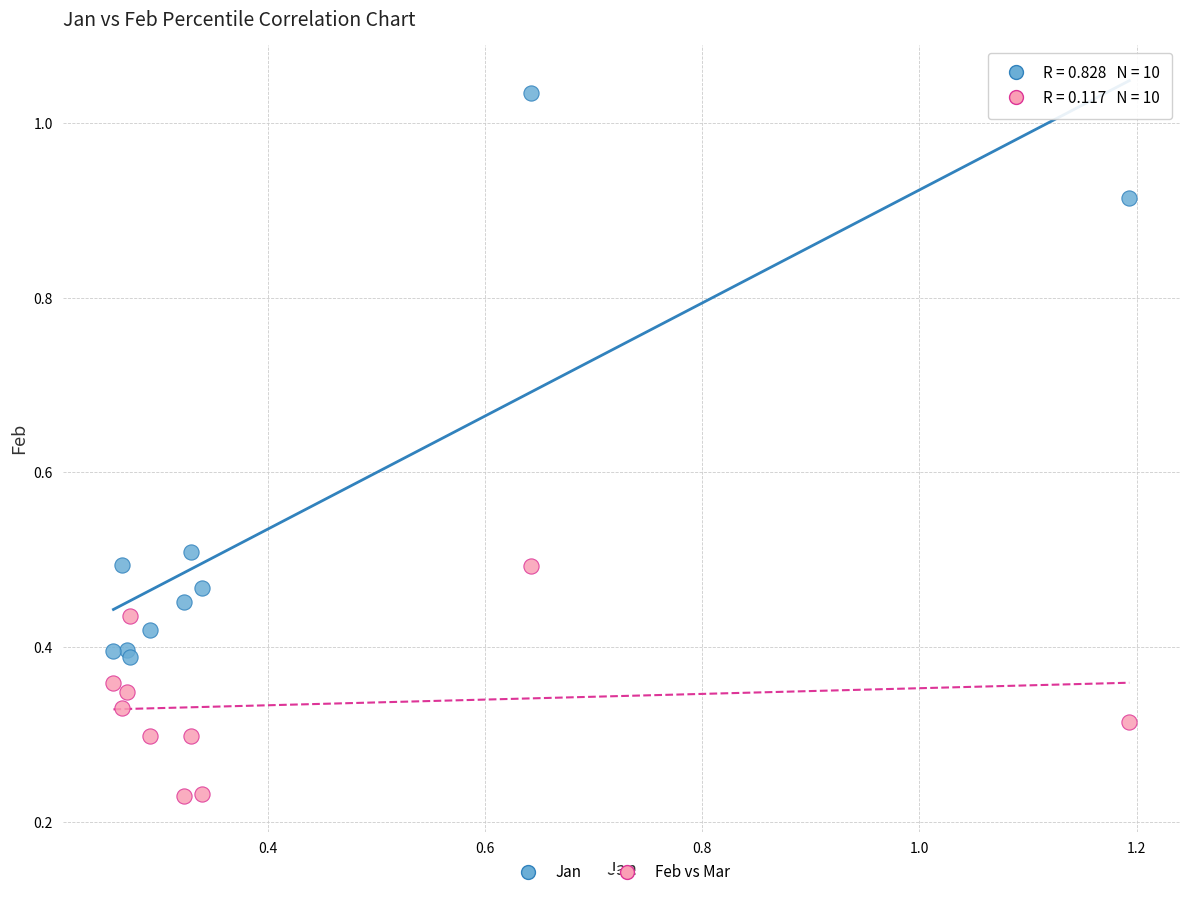

What are all the series names shown in the legend?

Jan, Feb vs Mar